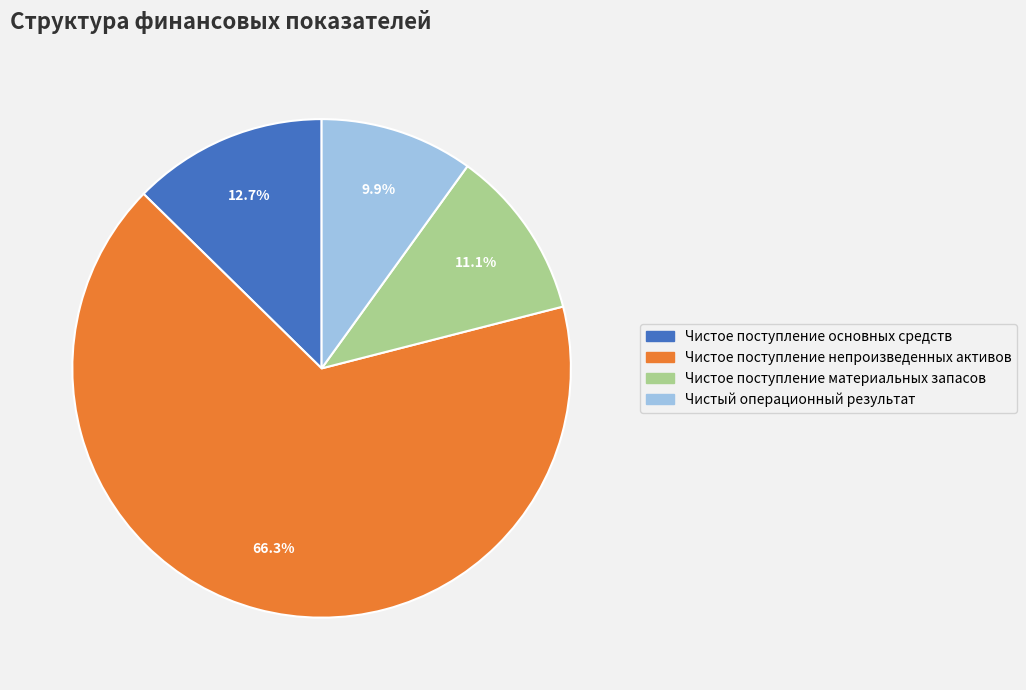

To the nearest percent, what is the average slice percentage?

25%